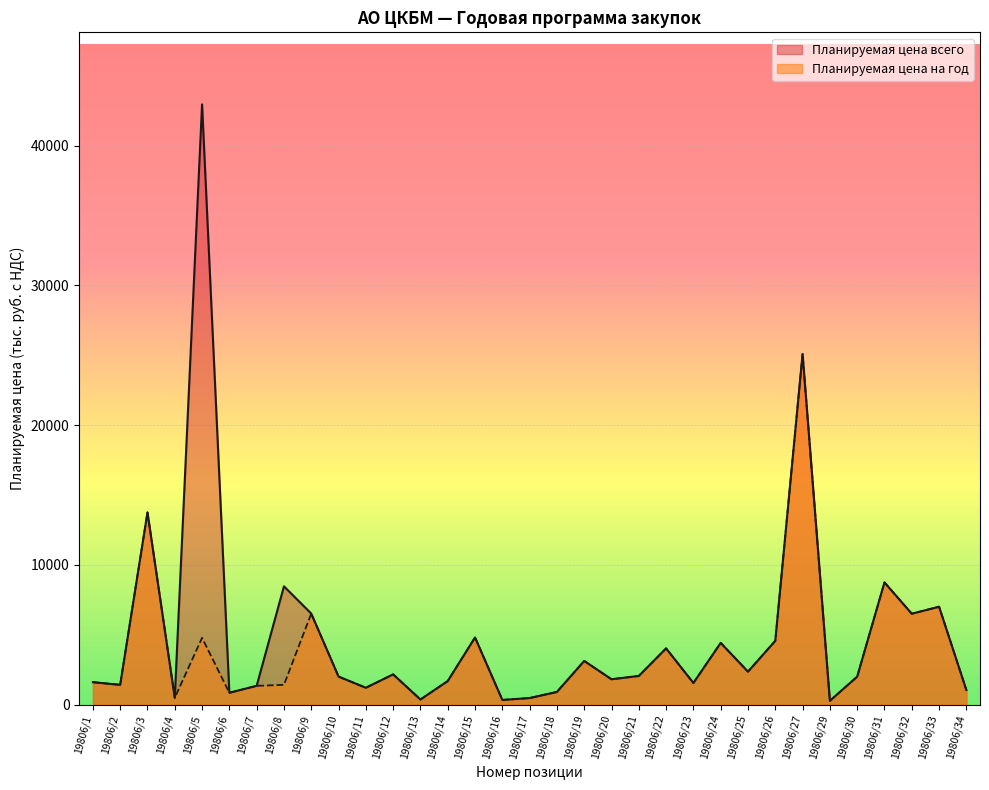

What is the average value of the Planируемая цена всего series?

5021.4